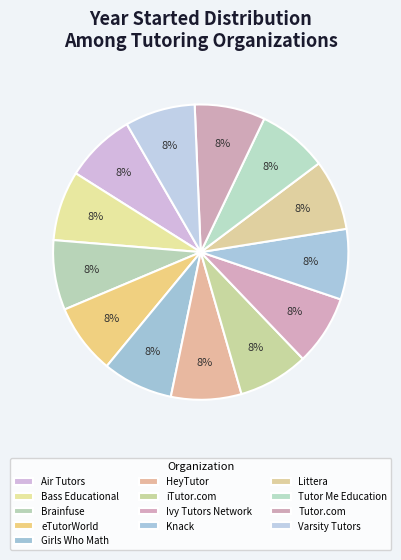

Rank the categories by value from lowest to highest.

Brainfuse, Bass Educational, Ivy Tutors Network, Tutor Me Education, Varsity Tutors, eTutorWorld, HeyTutor, iTutor.com, Knack, Air Tutors, Girls Who Math, Littera, Tutor.com